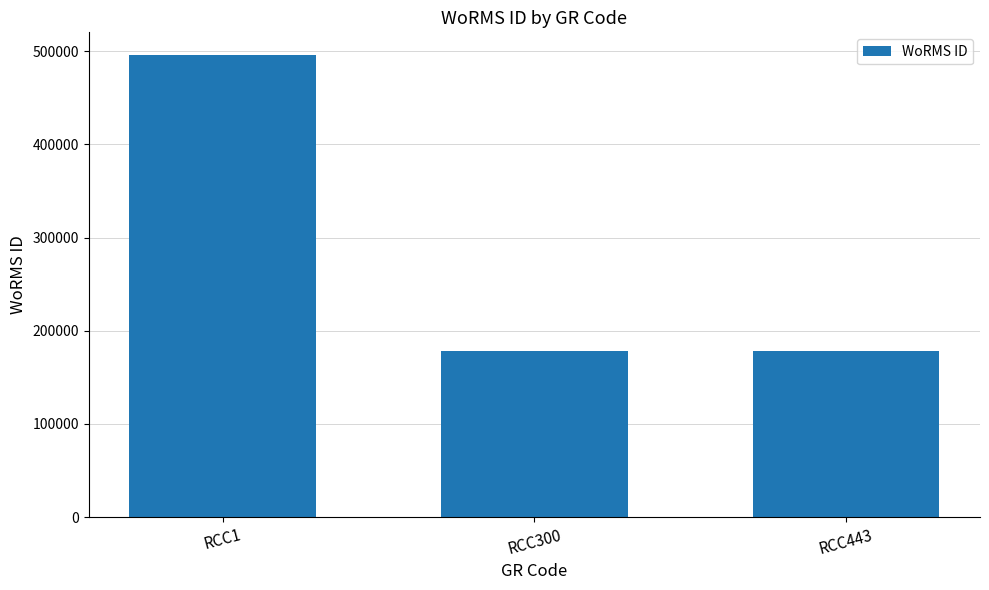

How many bars are there in total?

3